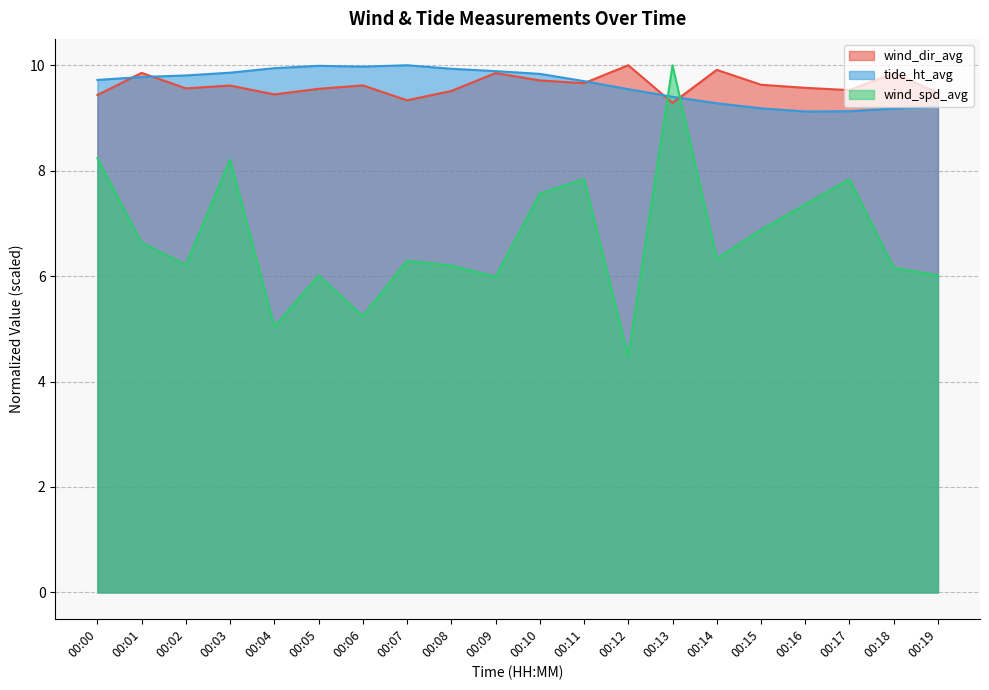

Is it true that tide_ht_avg equals 16.4 at 00:05?

False